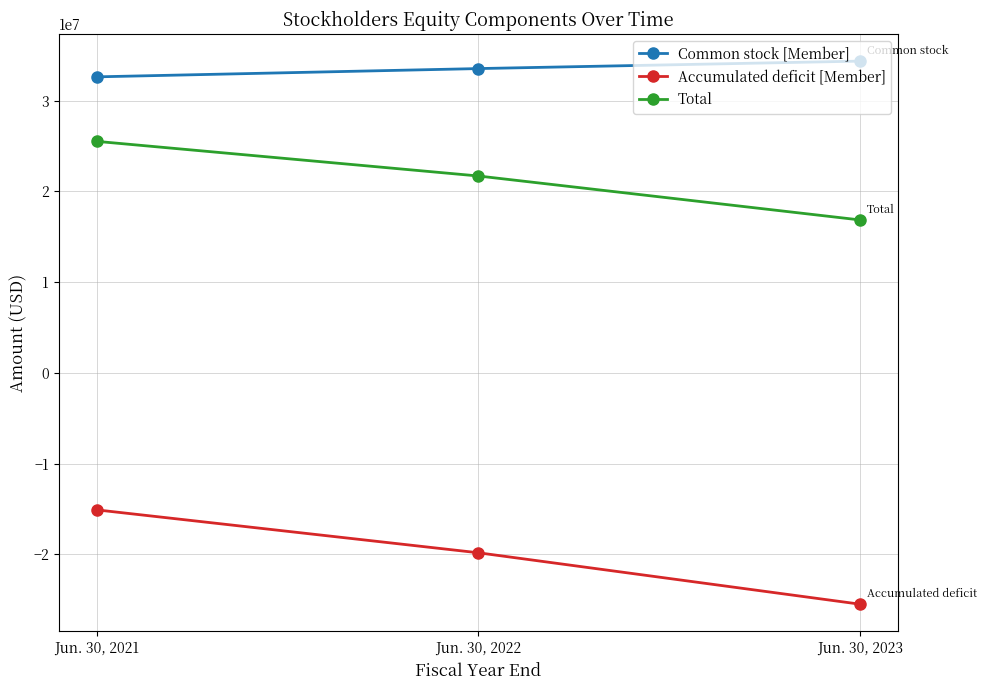

Which series has the largest total across all categories?

Common stock [Member]